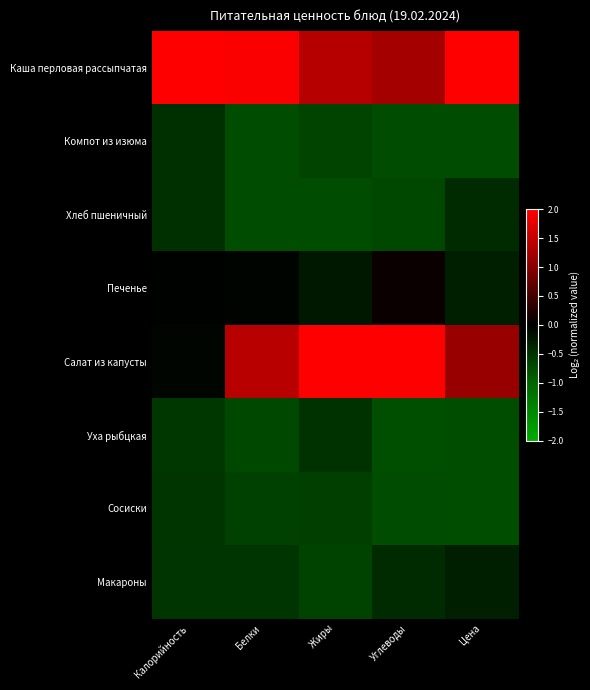

At how many categories does at least one series exceed 1?

5